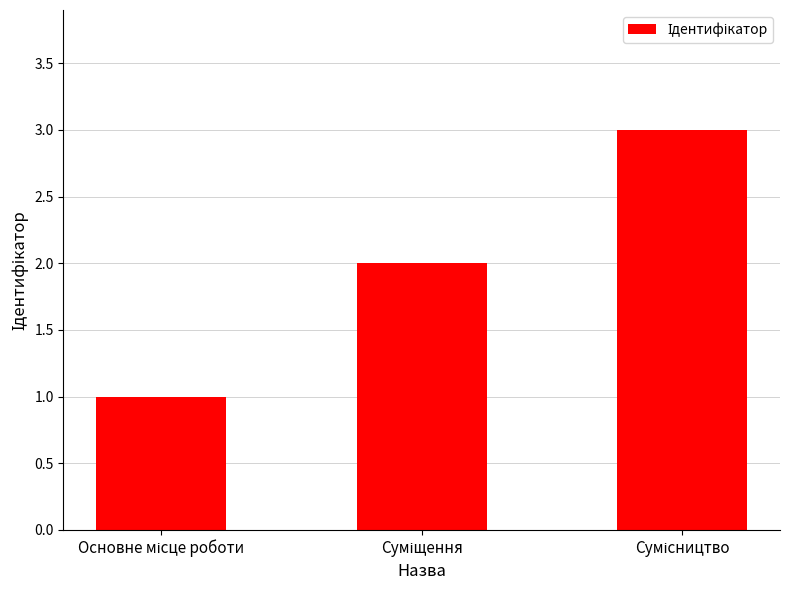

What is the difference between the maximum and second lowest values?

1